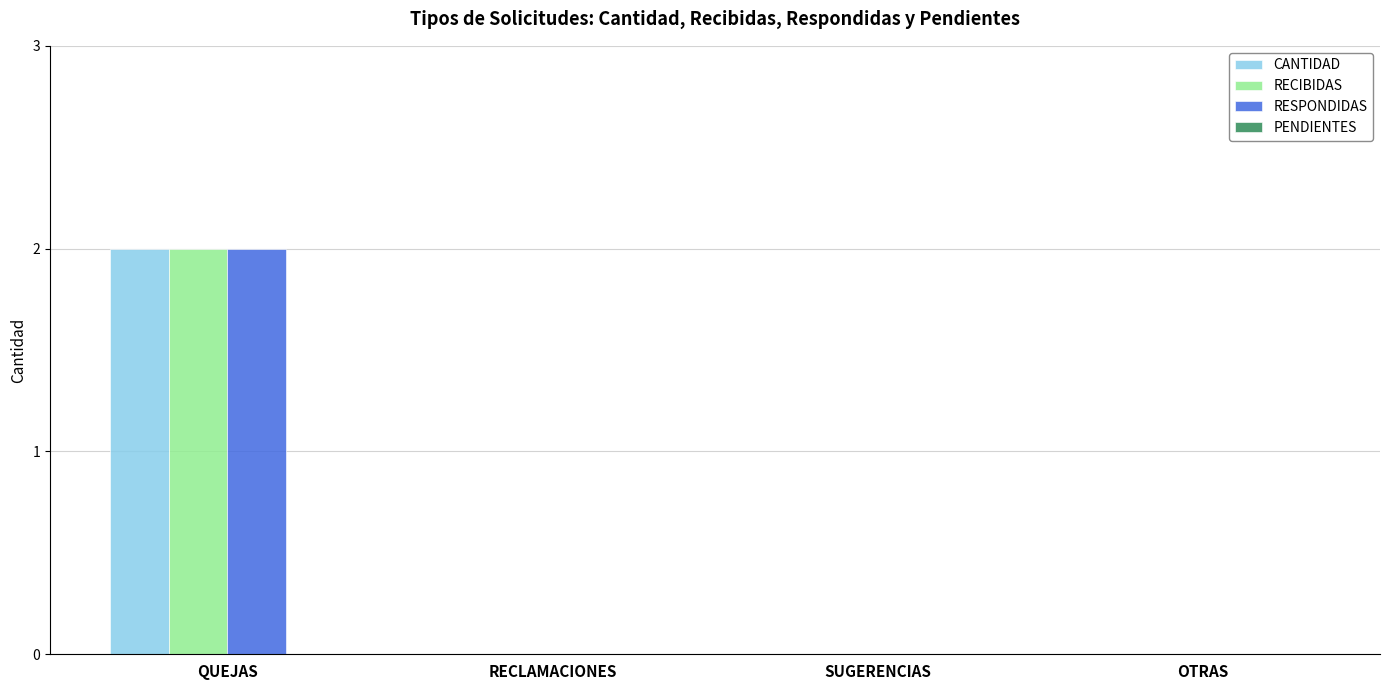

At which category is the sum across all series the highest?

QUEJAS